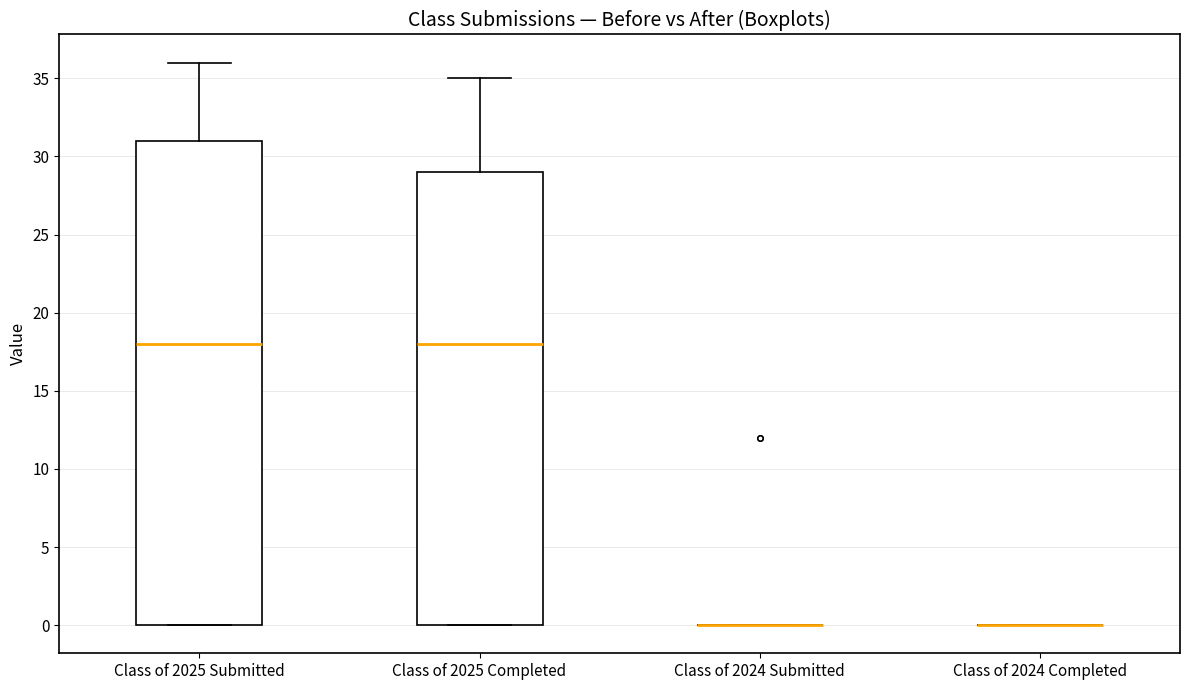

Reading left to right, read every box against the y-axis: the position of its median line, the range the box covers, and the ends of its whiskers. The values are not printed on the chart, so give them approximately, as read against the axis.

Class of 2025 Submitted: median 18, box 0 to 31, whiskers 0 to 36
Class of 2025 Completed: median 18, box 0 to 29, whiskers 0 to 35
Class of 2024 Submitted: box collapsed to a line at 0, whiskers 0 to 0
Class of 2024 Completed: box collapsed to a line at 0, whiskers 0 to 0